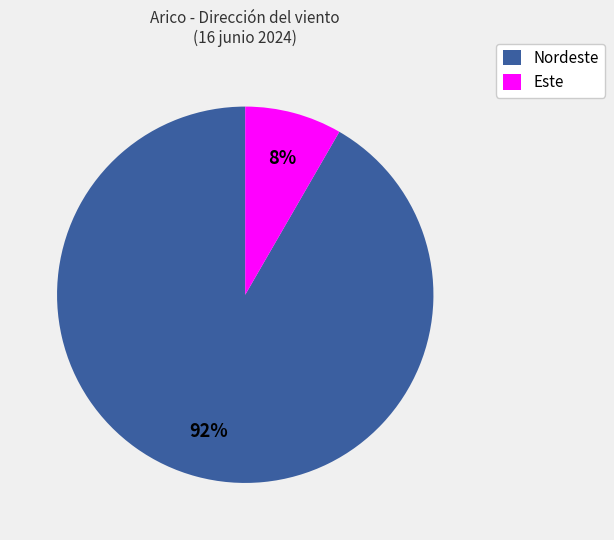

Is it true that Este is 13% of the pie?

False